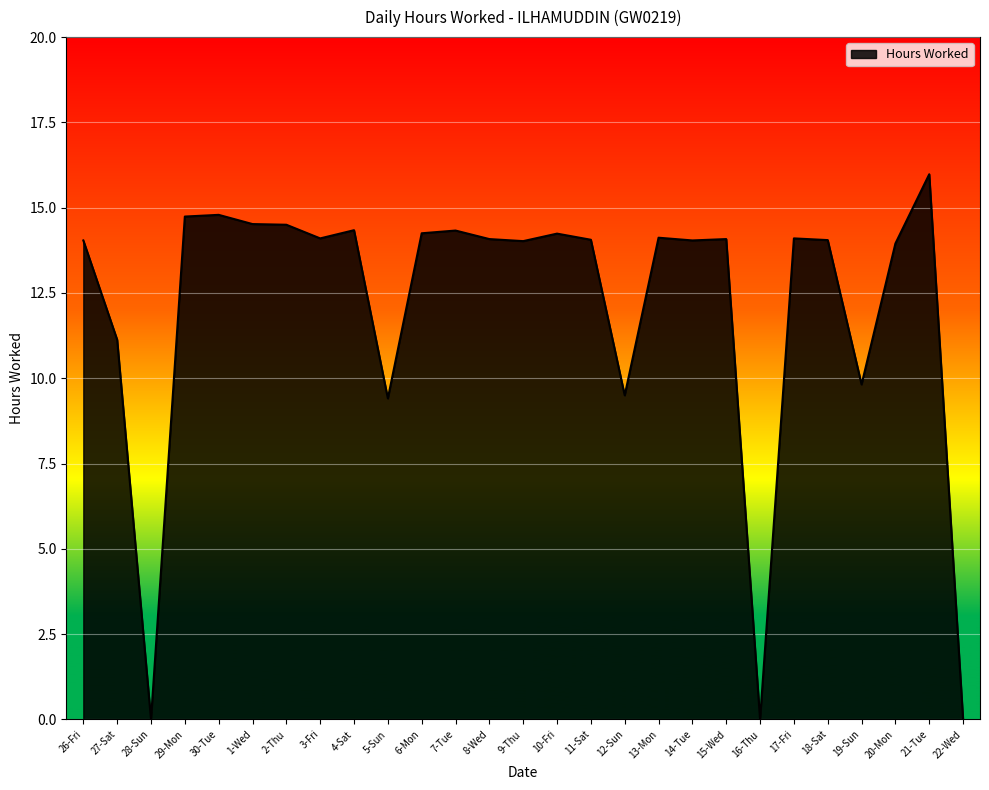

Is it true that the value at 1-Wed is 25.2?

False